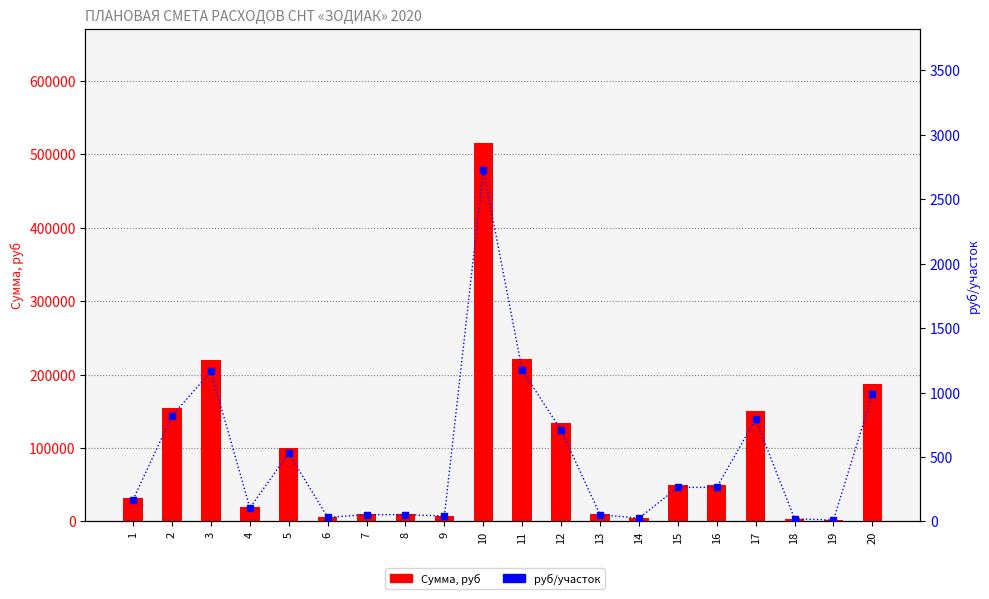

Reading left to right, what are all the values shown in this chart?

Сумма, руб: 1=32000.0	2=155000.0	3=220000.0	4=20000.0	5=100000.0	6=6000.0	7=10000.0	8=10000.0	9=8000.0	10=516000.0	11=221880.0	12=133800.0	13=10000.0	14=4800.0	15=50000.0	16=50000.0	17=150000.0	18=4000.0	19=2000.0	20=186520.0
руб/участок: 1=169.3	2=820.1	3=1164.0	4=105.8	5=529.1	6=31.8	7=52.9	8=52.9	9=42.3	10=2730.2	11=1174.0	12=707.9	13=52.9	14=25.4	15=264.6	16=264.6	17=793.6	18=21.2	19=10.6	20=986.9